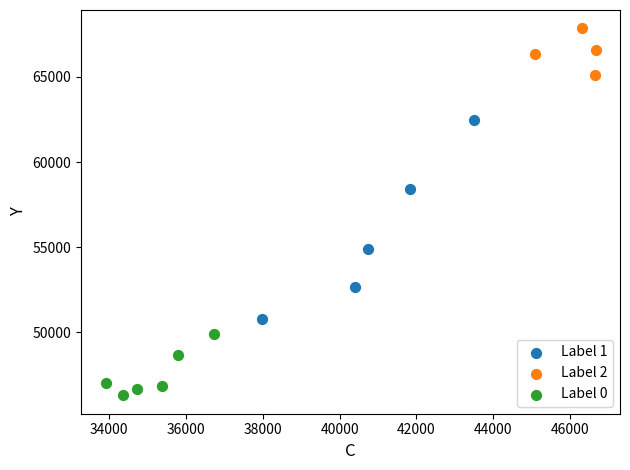

Which series has the widest spread of Y values?

Label 1